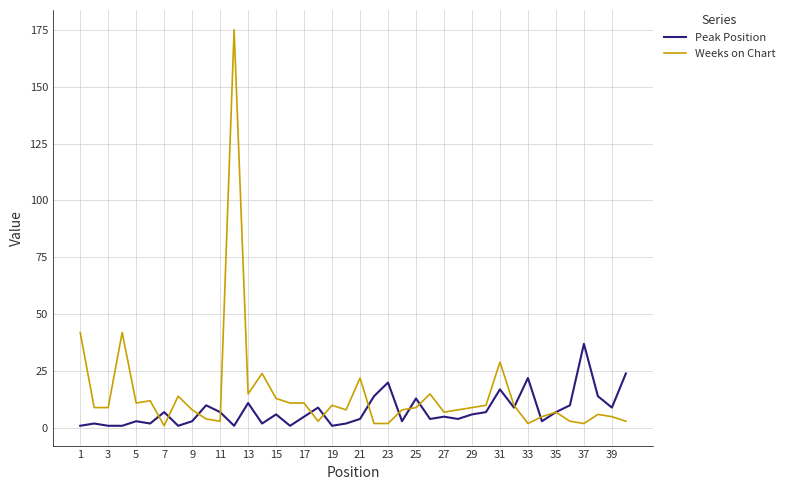

Reading left to right, transcribe all the data shown in this chart.

Peak Position: 1	2	1	1	3	2	7	1	3	10	7	1	11	2	6	1	5	9	1	2	4	14	20	3	13	4	5	4	6	7	17	9	22	3	7	10	37	14	9	24
Weeks on Chart: 42	9	9	42	11	12	1	14	8	4	3	175	15	24	13	11	11	3	10	8	22	2	2	8	9	15	7	8	9	10	29	10	2	5	7	3	2	6	5	3